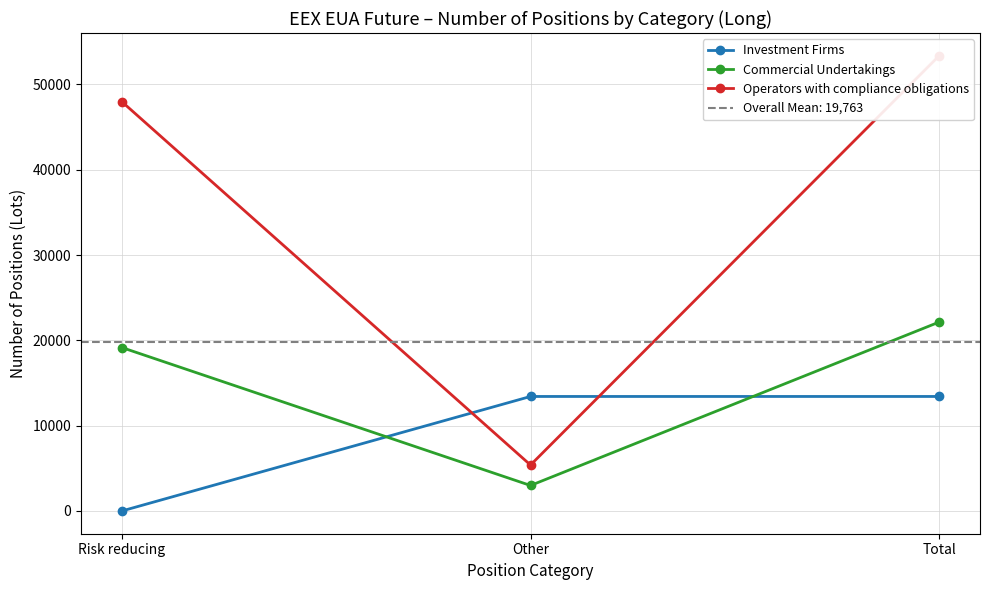

List the series in order of their overall mean, highest first.

Operators with compliance obligations, Commercial Undertakings, Investment Firms